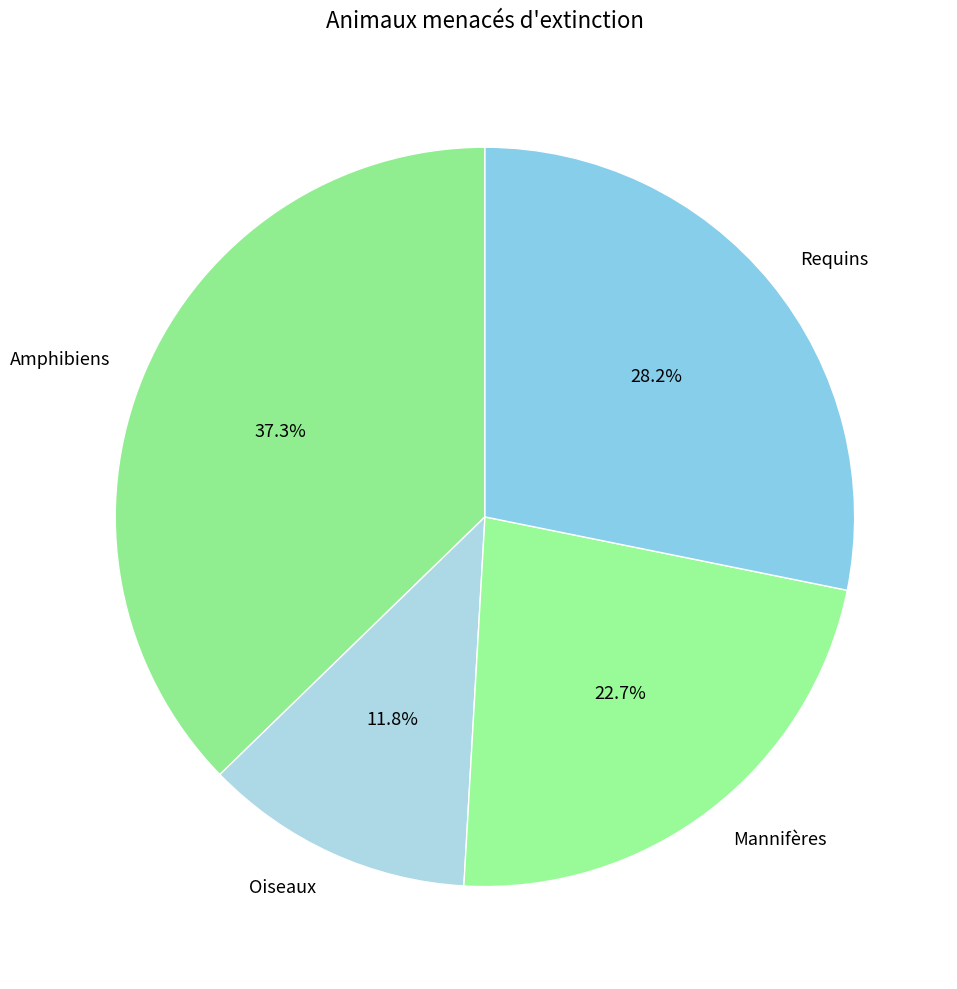

What is the smallest slice in the pie chart?

Oiseaux